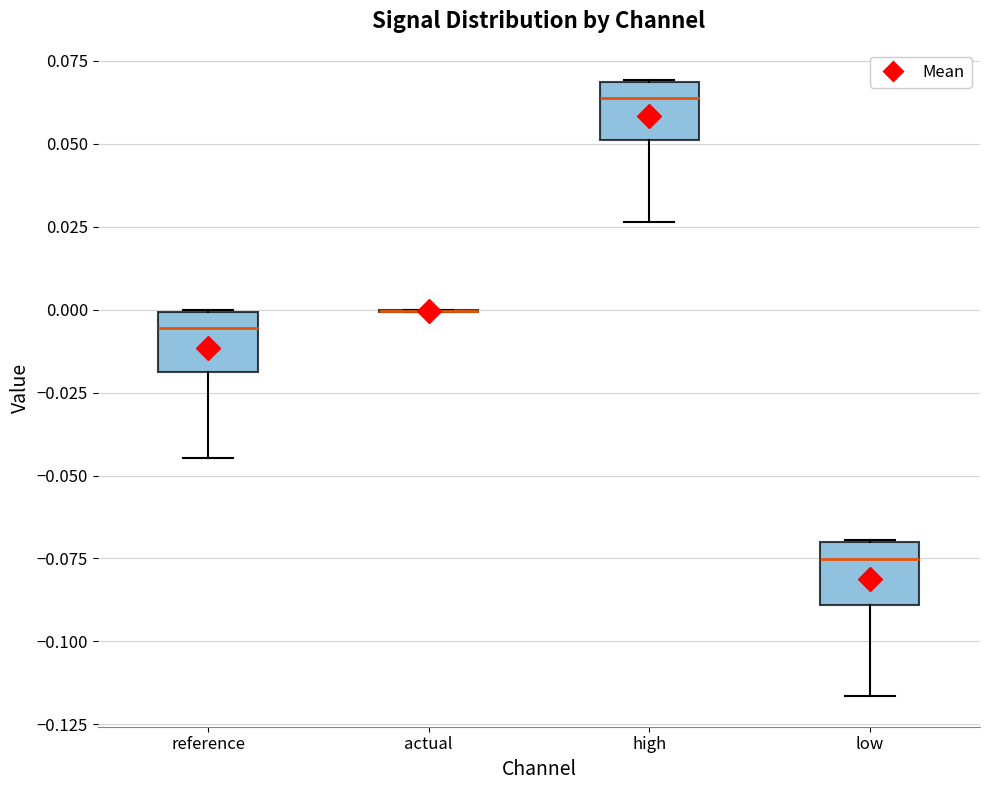

Reading left to right, transcribe this box plot: for each box, give where its median line is, the range the box spans, and where its two whiskers end, as read against the y-axis. The values are not printed on the chart, so give them approximately, as read against the axis.

reference: median -0.005, box -0.020 to 0.000, whiskers -0.045 to 0.000
actual: box collapsed to a line at 0.000, whiskers 0.000 to 0.000
high: median 0.065, box 0.050 to 0.070, whiskers 0.025 to 0.070
low: median -0.075, box -0.090 to -0.070, whiskers -0.115 to -0.070